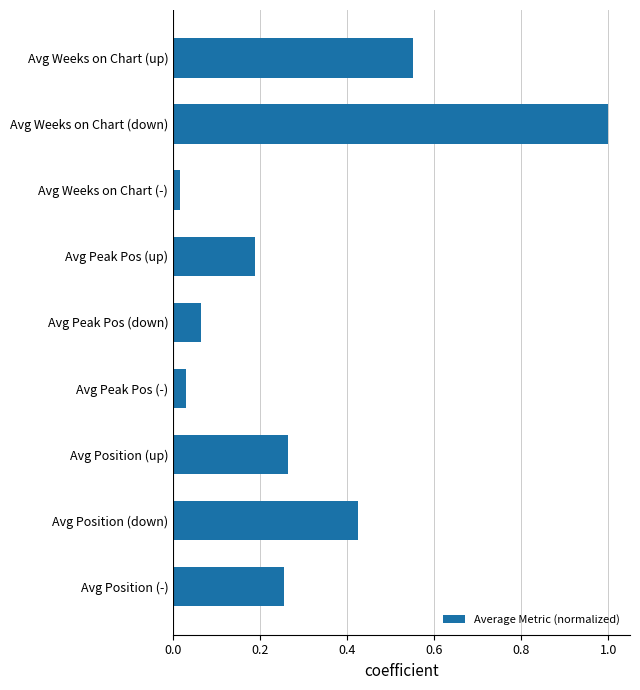

What value does the data have at Avg Weeks on Chart (down)?

1.0